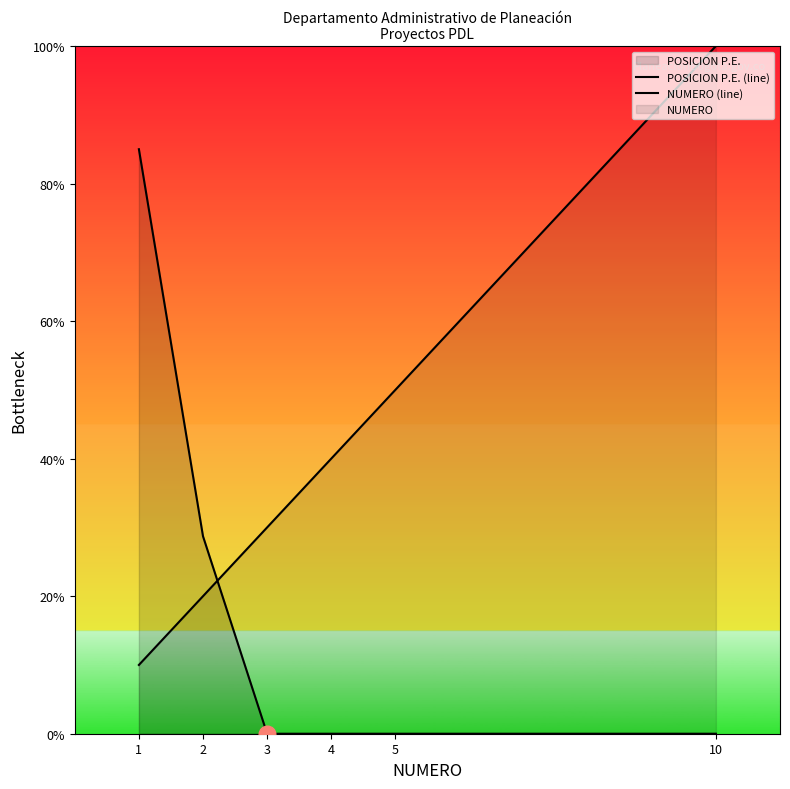

How many data points in POSICION P.E. (line) are above 0?

2